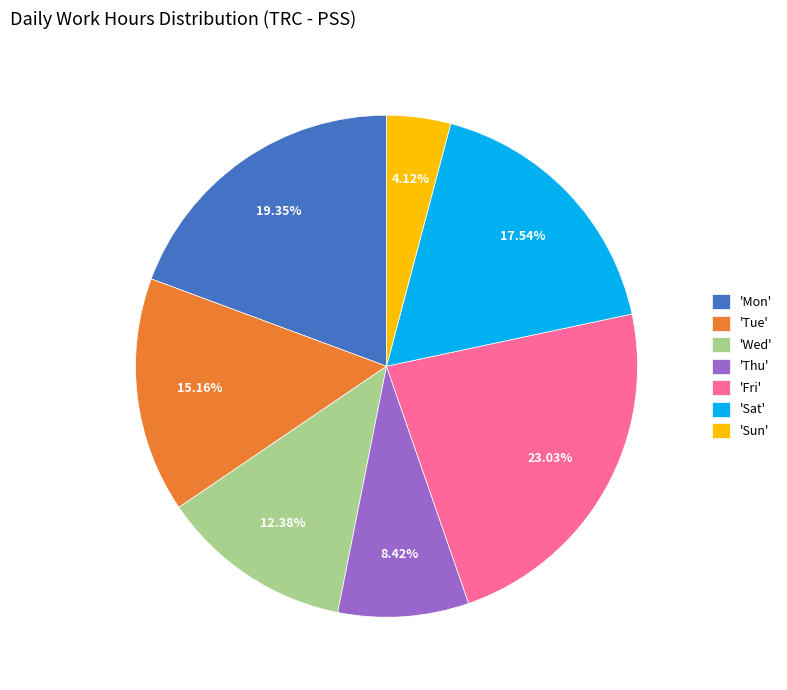

Count the number of slices in the pie.

7